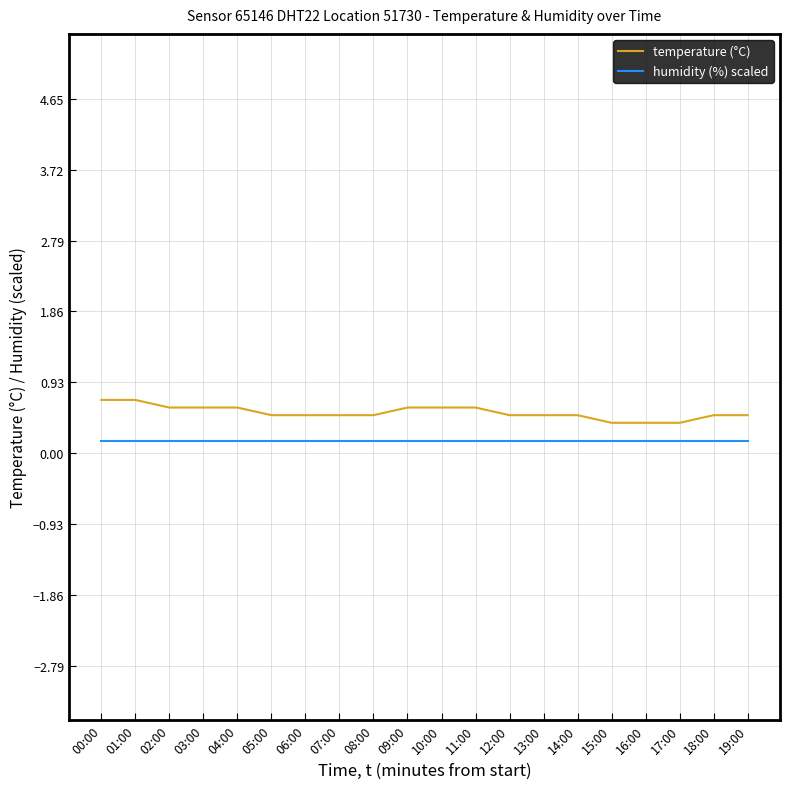

What is the average value of the temperature (°C) series?

0.5